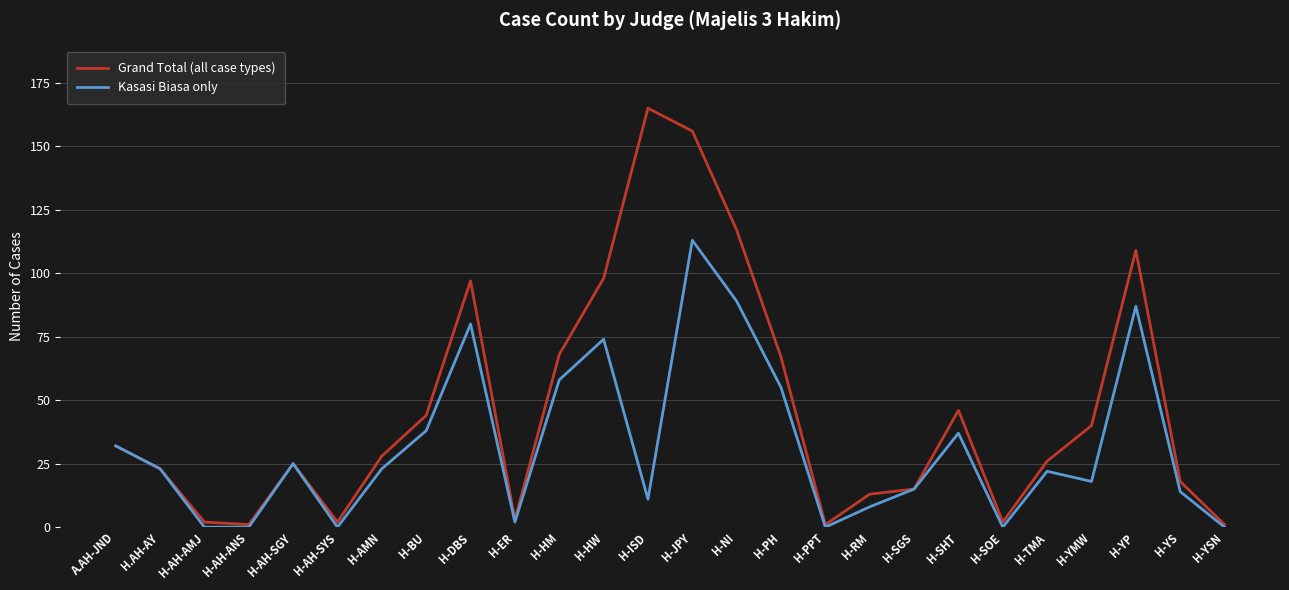

At how many categories does at least one series exceed 84?

6